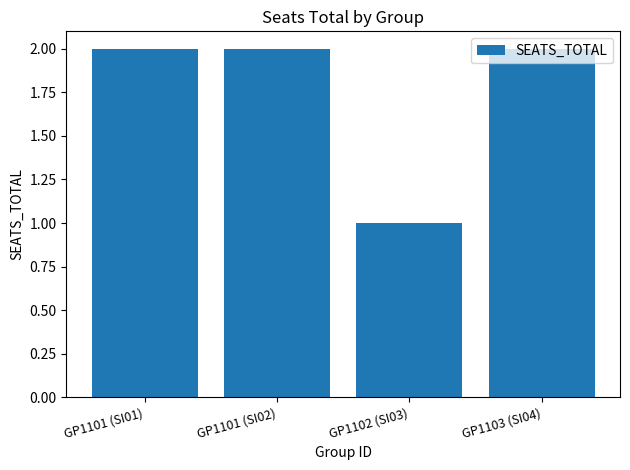

The chart shows a value of 2 at GP1103 (SI04). True or false?

True